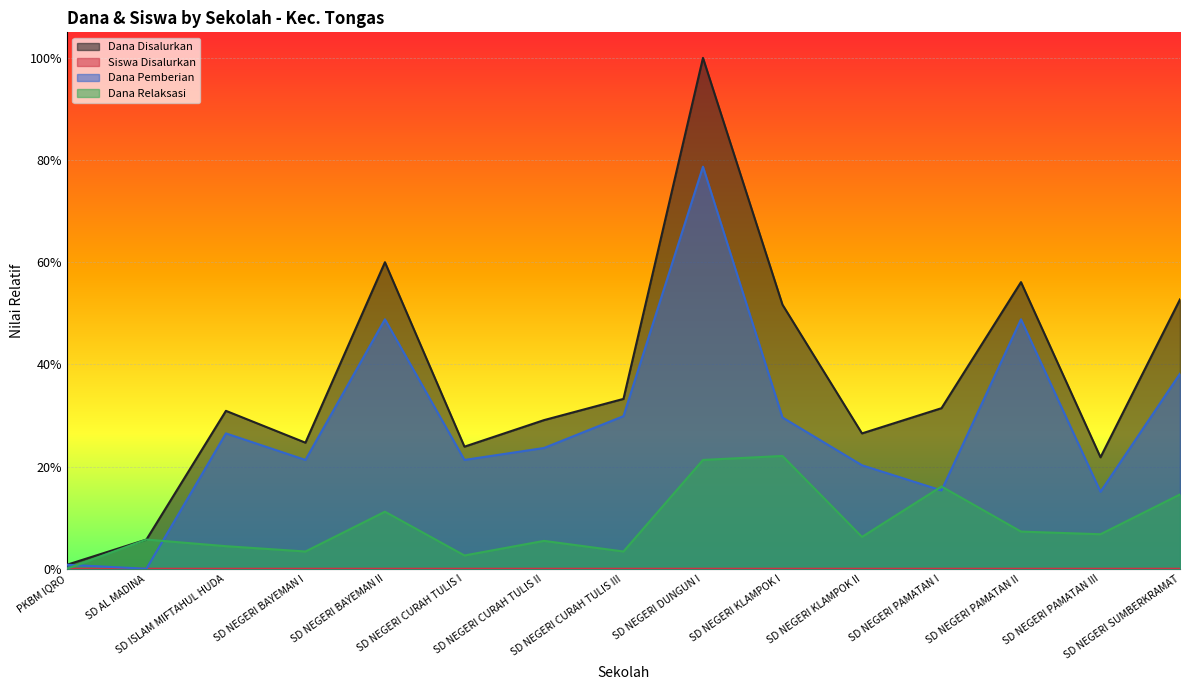

Does the chart display data point markers on the line(s)?

No